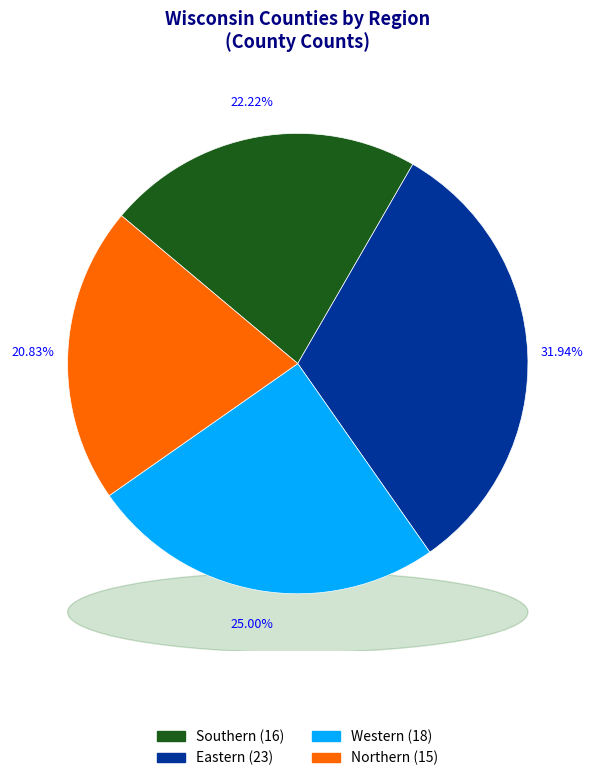

What percentage do Northern and Southern together represent?

43.1%